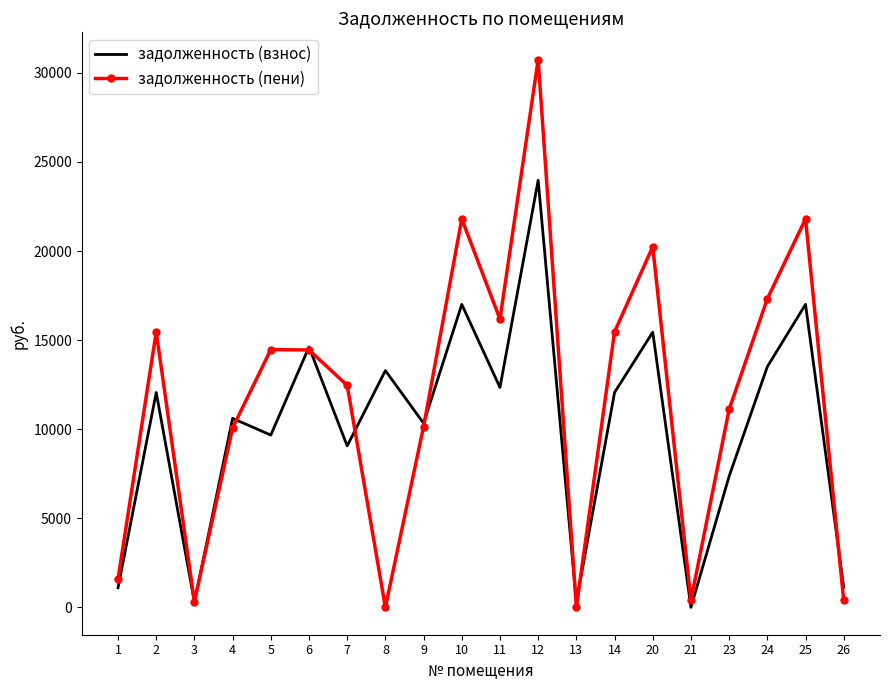

After their last crossing, which series has the higher values: задолженность (пени) or задолженность (взнос)?

задолженность (взнос)